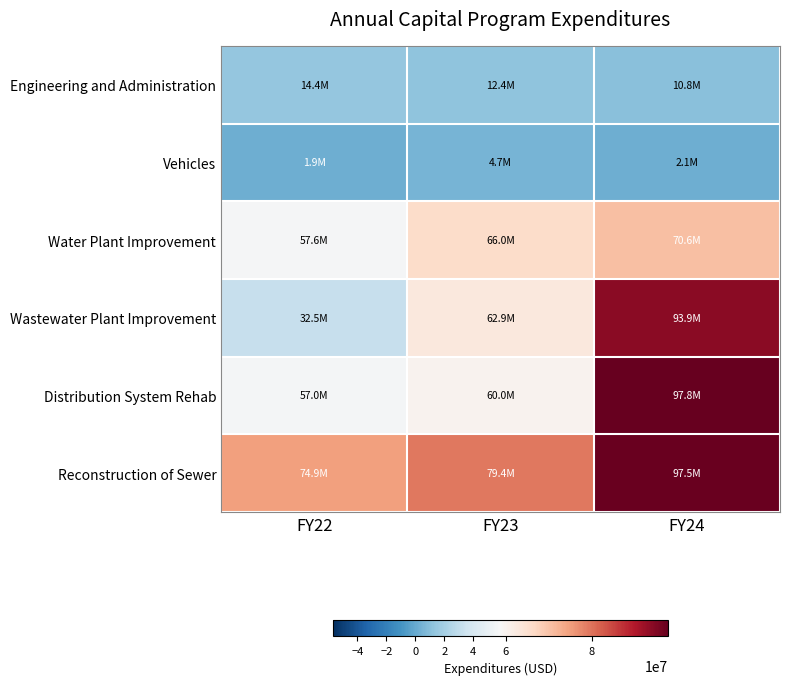

Reading right to left, transcribe all the data shown in this chart.

Engineering and Administration: FY24=10844776	FY23=12449287	FY22=14379054
Vehicles: FY24=2092494	FY23=4675644	FY22=1948397
Water Plant Improvement: FY24=70606316	FY23=66038799	FY22=57614429
Wastewater Plant Improvement: FY24=93860253	FY23=62864402	FY22=32493965
Distribution System Rehab: FY24=97769940	FY23=60049537	FY22=57010298
Reconstruction of Sewer: FY24=97465465	FY23=79354931	FY22=74889381